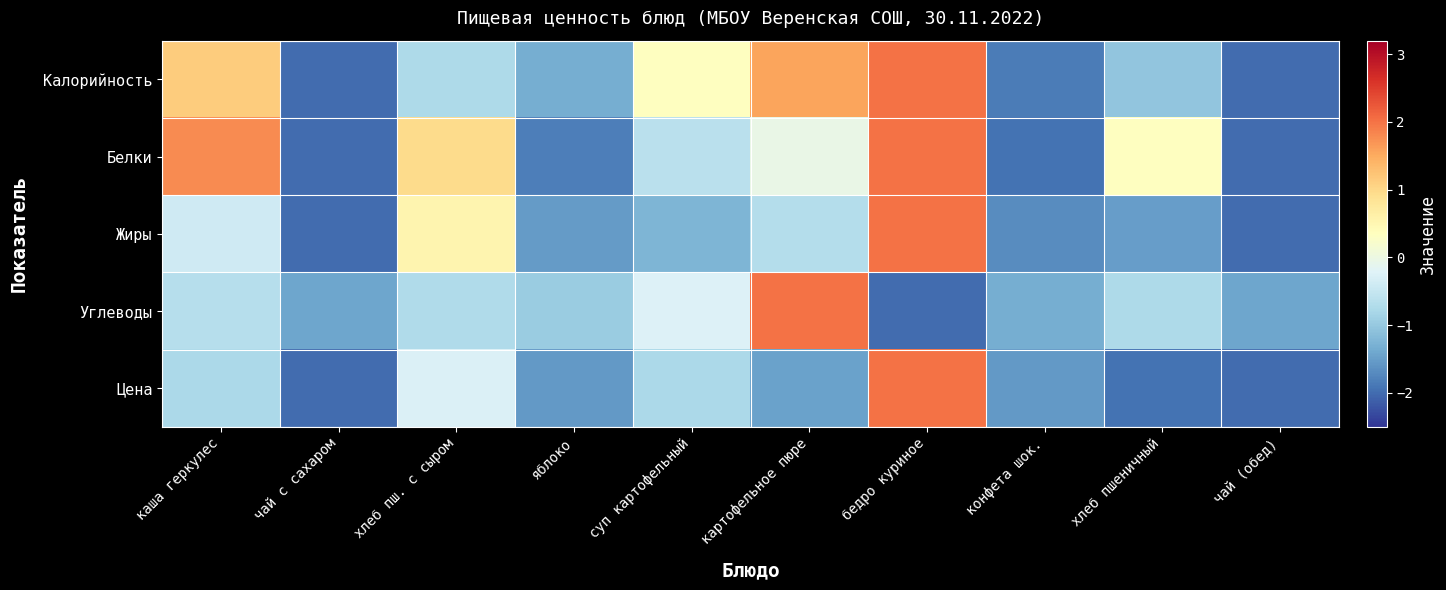

What is the spread (max minus min) of values at каша геркулес?

2.6